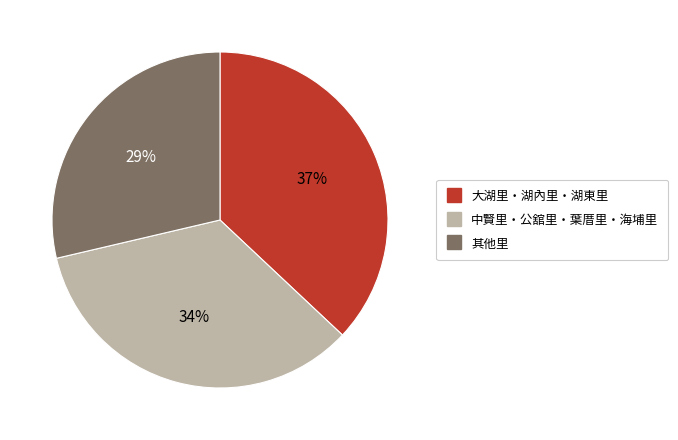

Is there a majority slice in this chart?

No